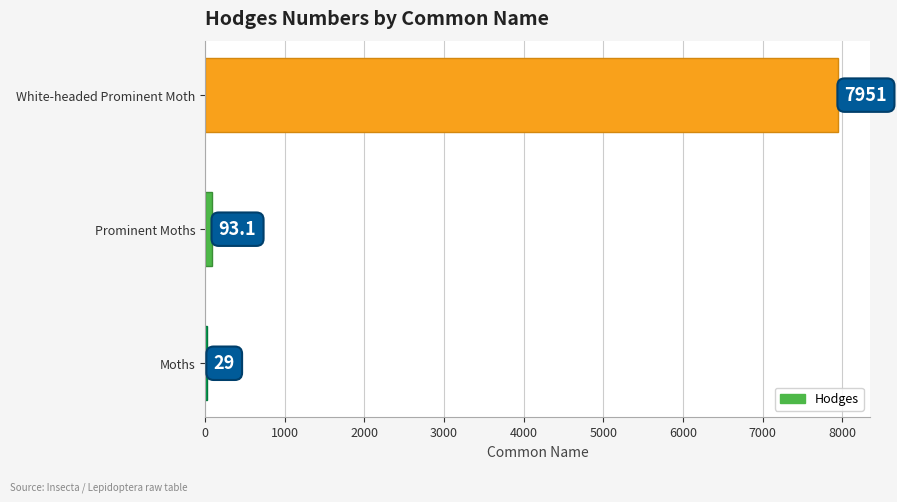

What is the difference between the maximum and minimum values?

7922.0